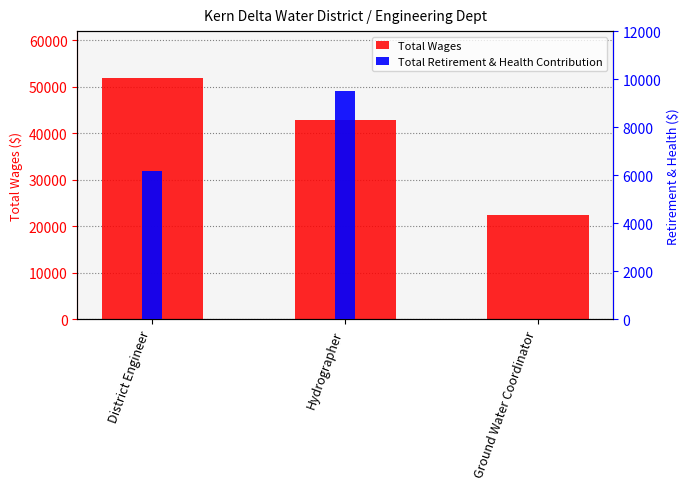

What is the difference between the maximum and minimum values in the Total Retirement & Health Contribution series?

9514